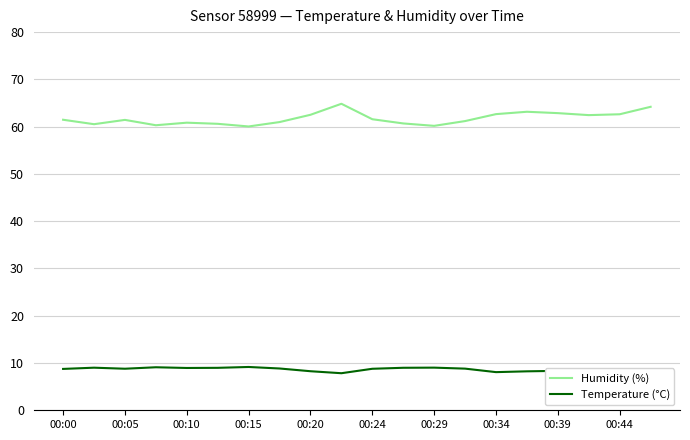

Which series has the widest spread of values?

Humidity (%)